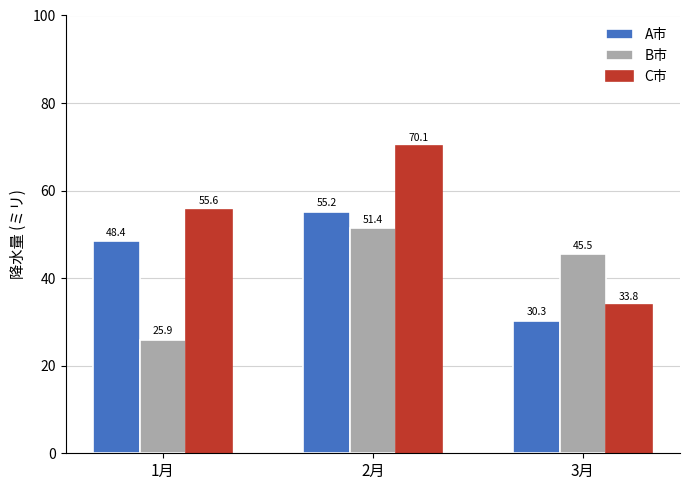

Rank the categories by B市 value from lowest to highest.

1月, 3月, 2月